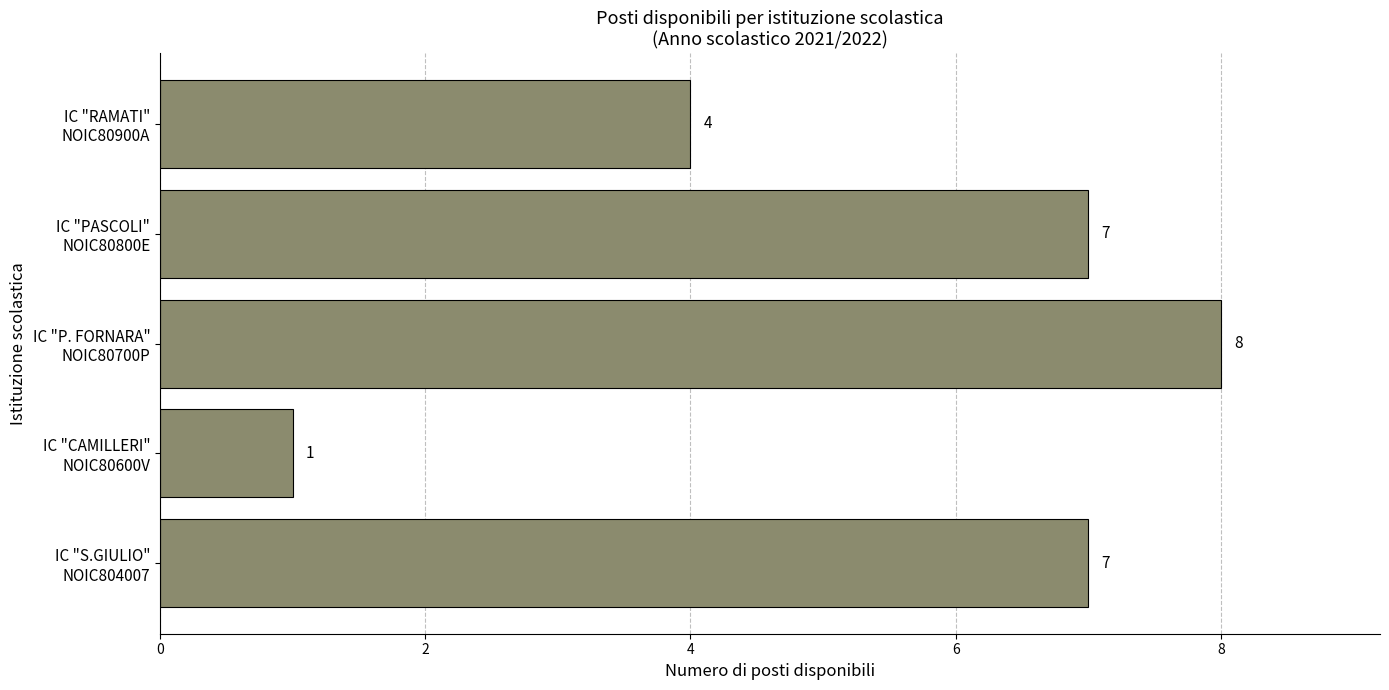

How many values are between 4 and 7?

3